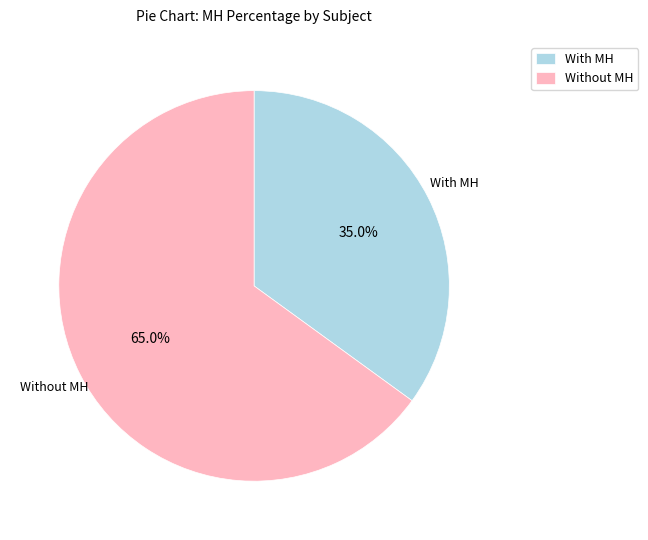

Which slice is the smallest?

With MH